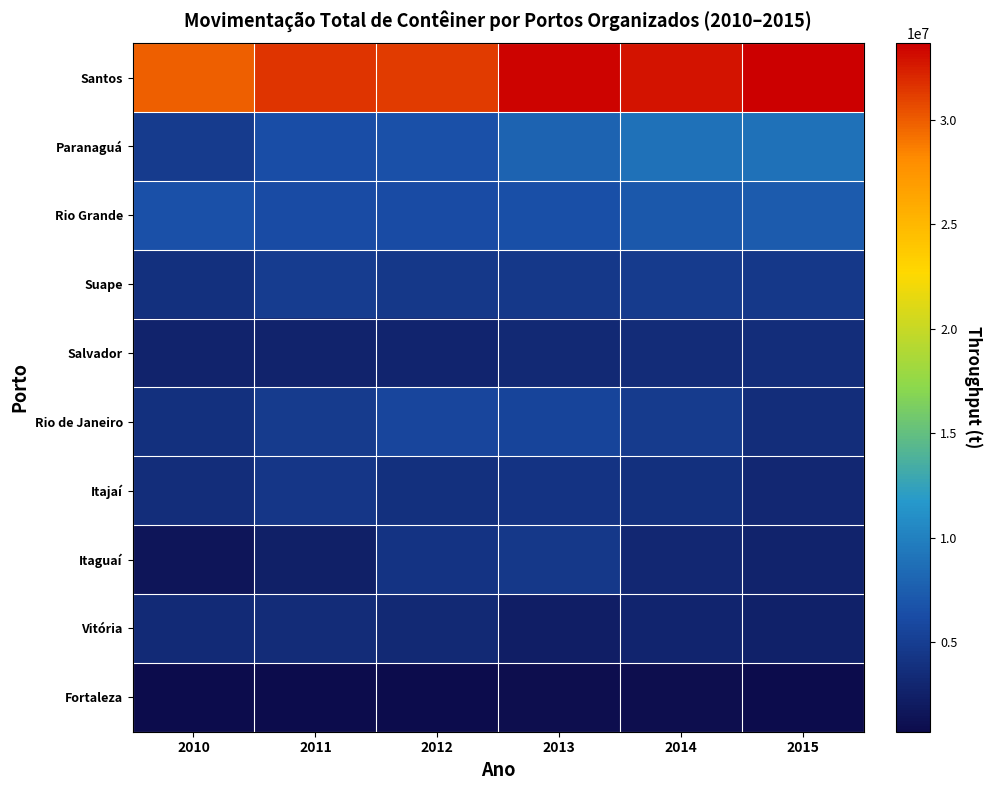

Between 2012 and 2013, which series saw the biggest shift?

Santos